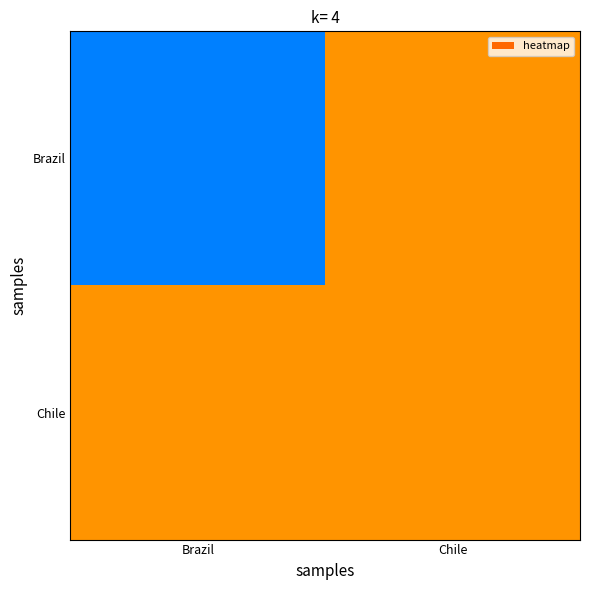

What is the maximum value shown in the chart?

2019